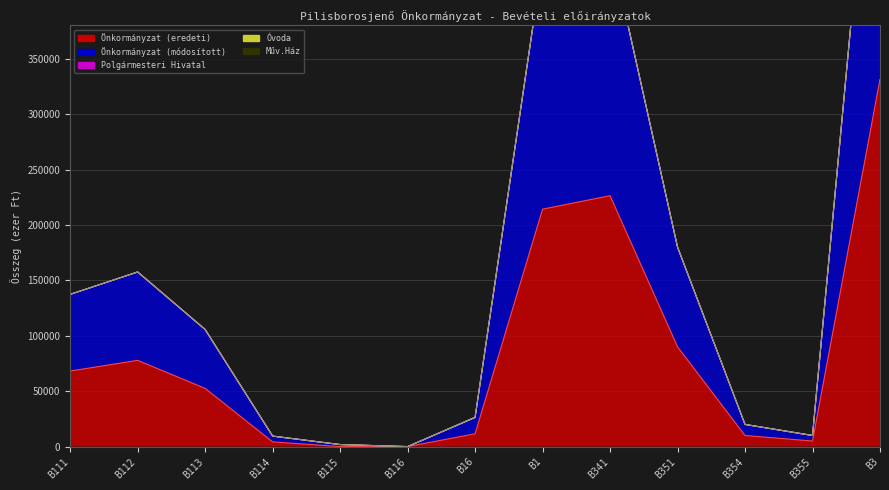

At which category does Önkormányzat (módosított) reach its first local peak?

B112